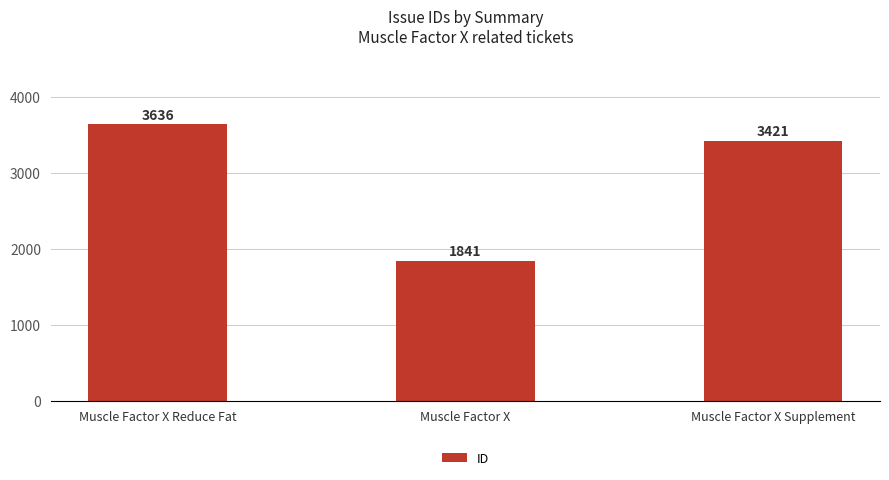

What value does the data have at Muscle Factor X Supplement?

3421